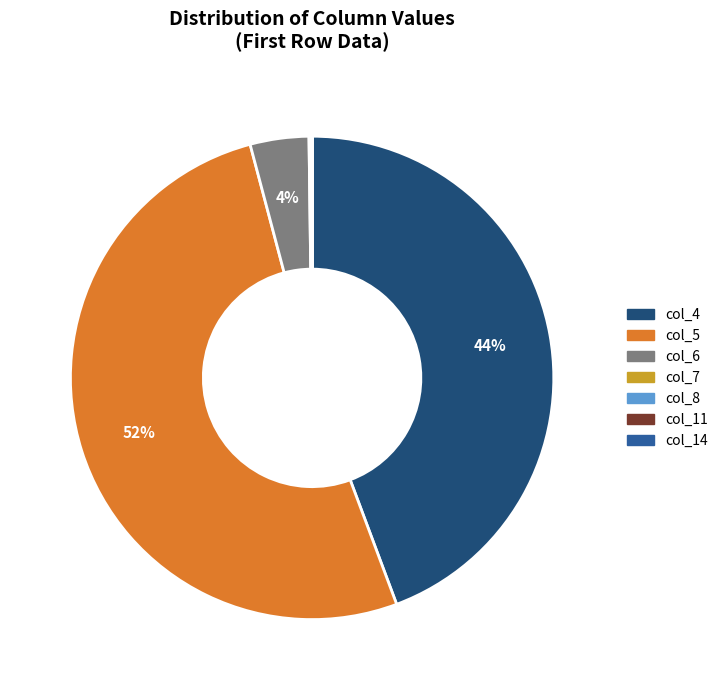

Is there a majority slice in this chart?

Yes